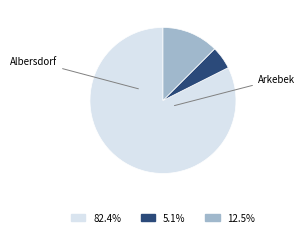

Is there any slice that represents more than half of the pie?

Yes